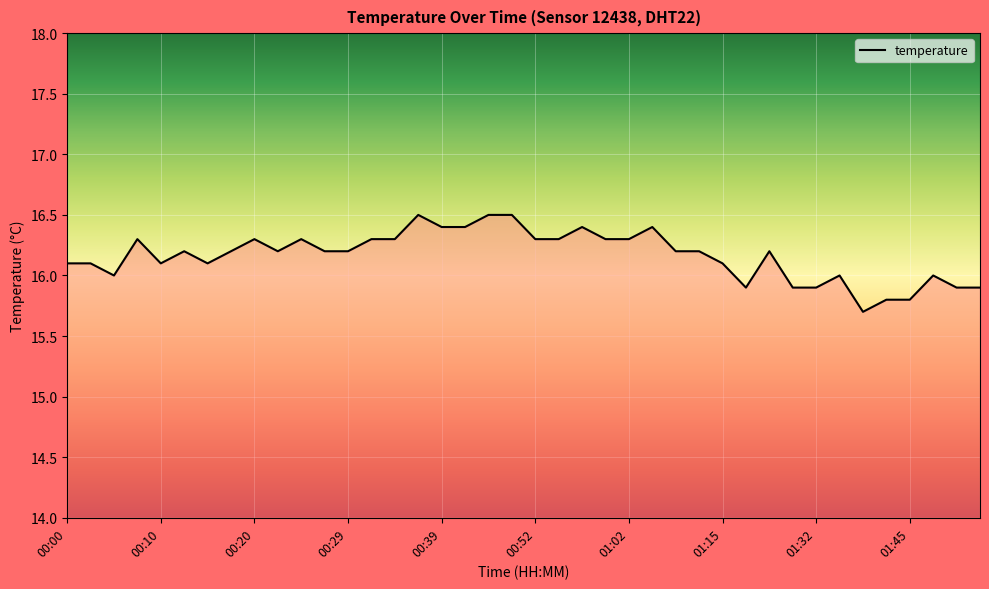

Reading left to right, what are all the values shown in this chart?

16.1	16.1	16.0	16.3	16.1	16.2	16.1	16.2	16.3	16.2	16.3	16.2	16.2	16.3	16.3	16.5	16.4	16.4	16.5	16.5	16.3	16.3	16.4	16.3	16.3	16.4	16.2	16.2	16.1	15.9	16.2	15.9	15.9	16.0	15.7	15.8	15.8	16.0	15.9	15.9